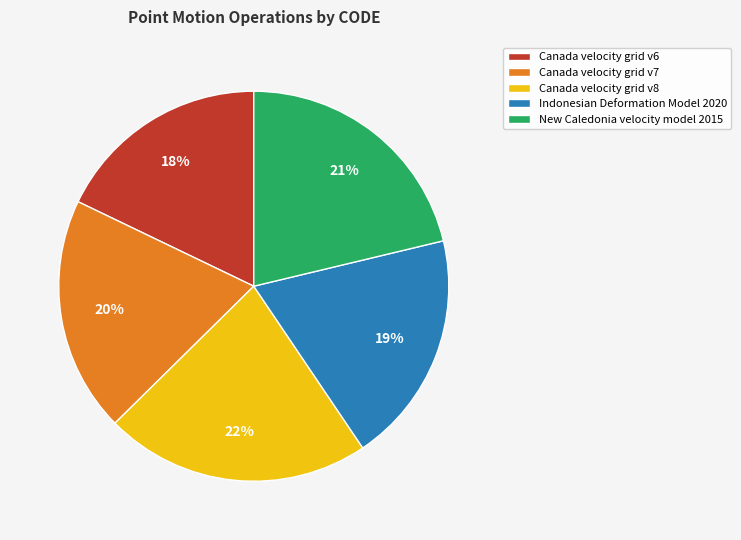

To the nearest percent, what percentage of the pie is New Caledonia velocity model 2015?

21%